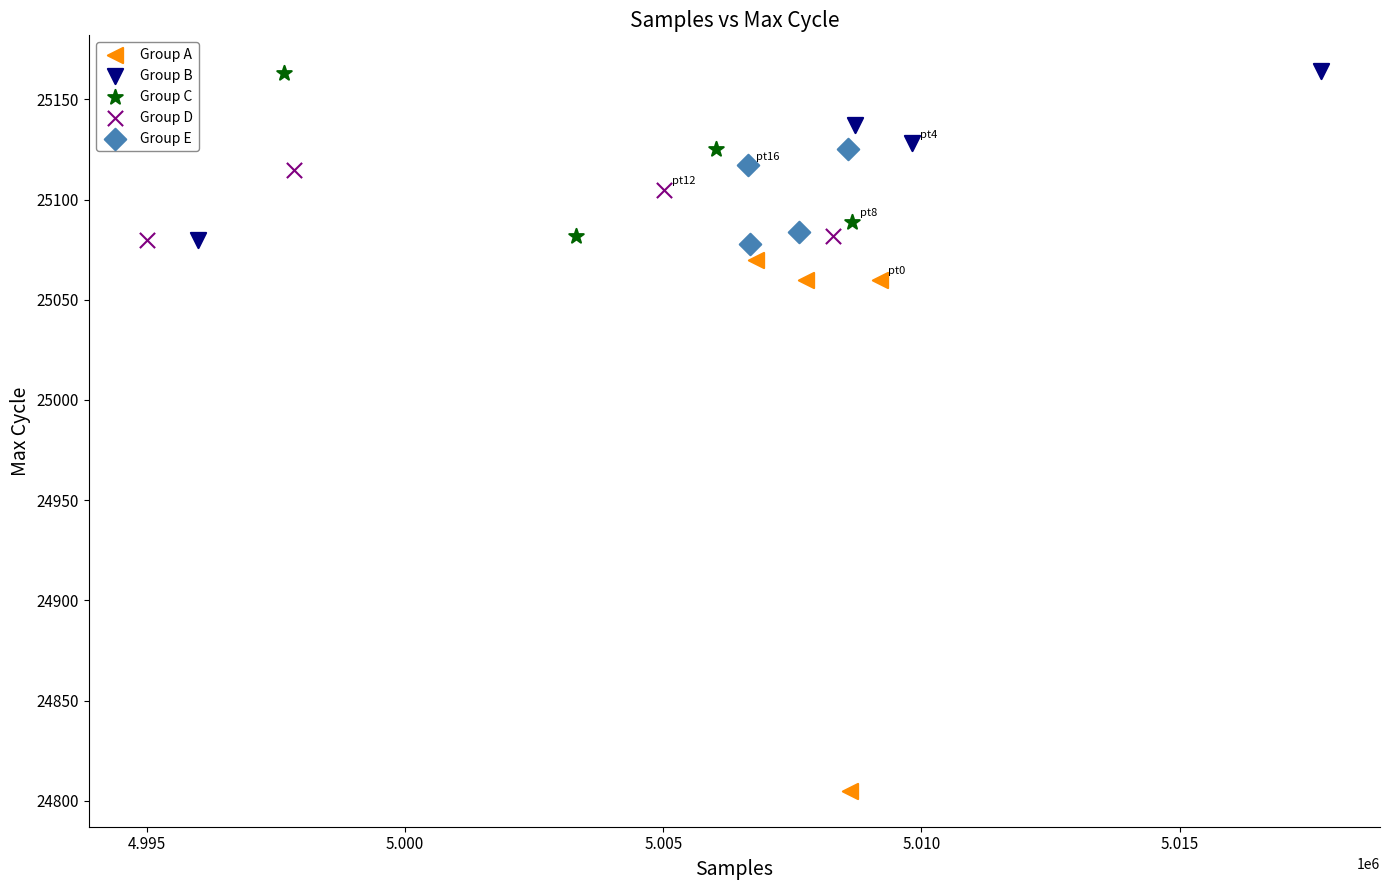

Which series contains the lowest Y value?

Group A